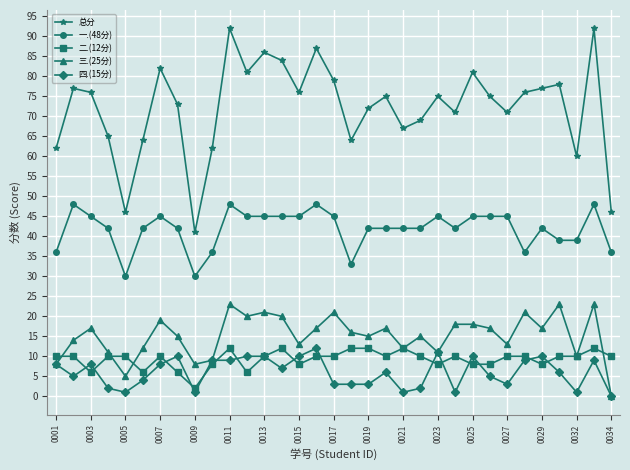

Reading right to left, transcribe all the data shown in this chart.

总分: 46	92	60	78	77	76	71	75	81	71	75	69	67	75	72	64	79	87	76	84	86	81	92	62	41	73	82	64	46	65	76	77	62
一.(48分): 36	48	39	39	42	36	45	45	45	42	45	42	42	42	42	33	45	48	45	45	45	45	48	36	30	42	45	42	30	42	45	48	36
二.(12分): 10	12	10	10	8	10	10	8	8	10	8	10	12	10	12	12	10	10	8	12	10	6	12	8	2	6	10	6	10	10	6	10	10
三.(25分): 0	23	10	23	17	21	13	17	18	18	11	15	12	17	15	16	21	17	13	20	21	20	23	9	8	15	19	12	5	11	17	14	8
四.(15分): 0	9	1	6	10	9	3	5	10	1	11	2	1	6	3	3	3	12	10	7	10	10	9	9	1	10	8	4	1	2	8	5	8